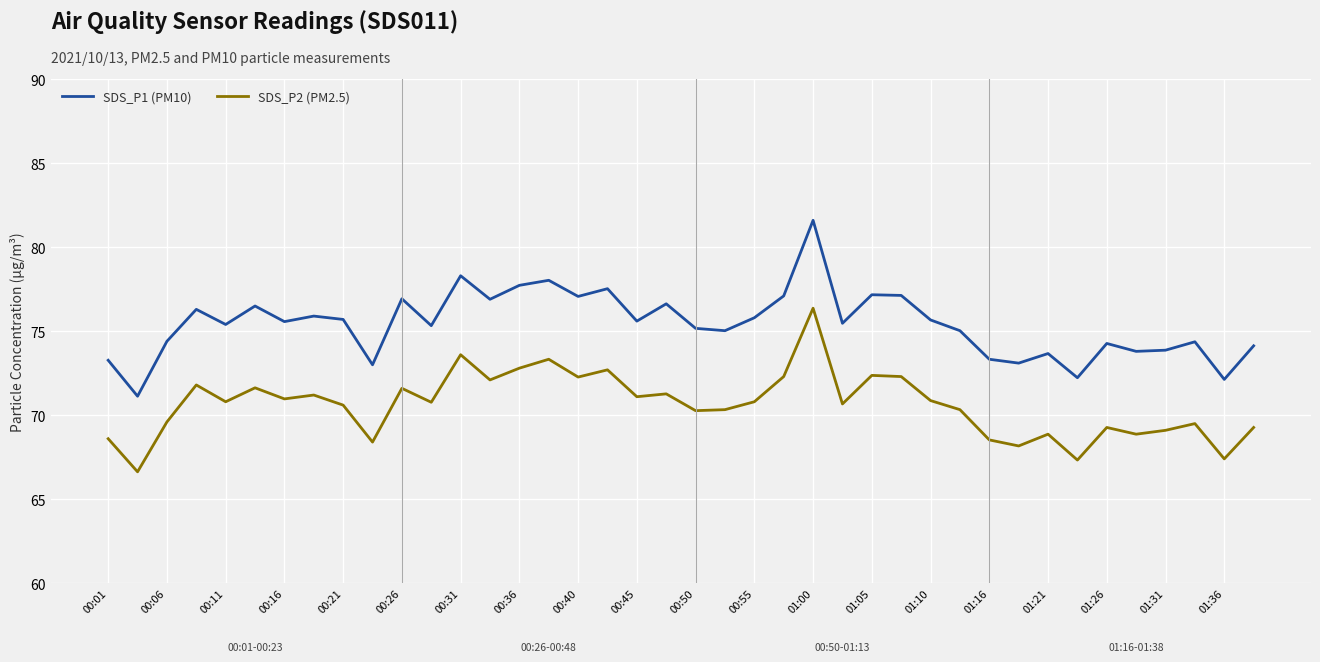

Which series has the widest spread of values?

SDS_P1 (PM10)